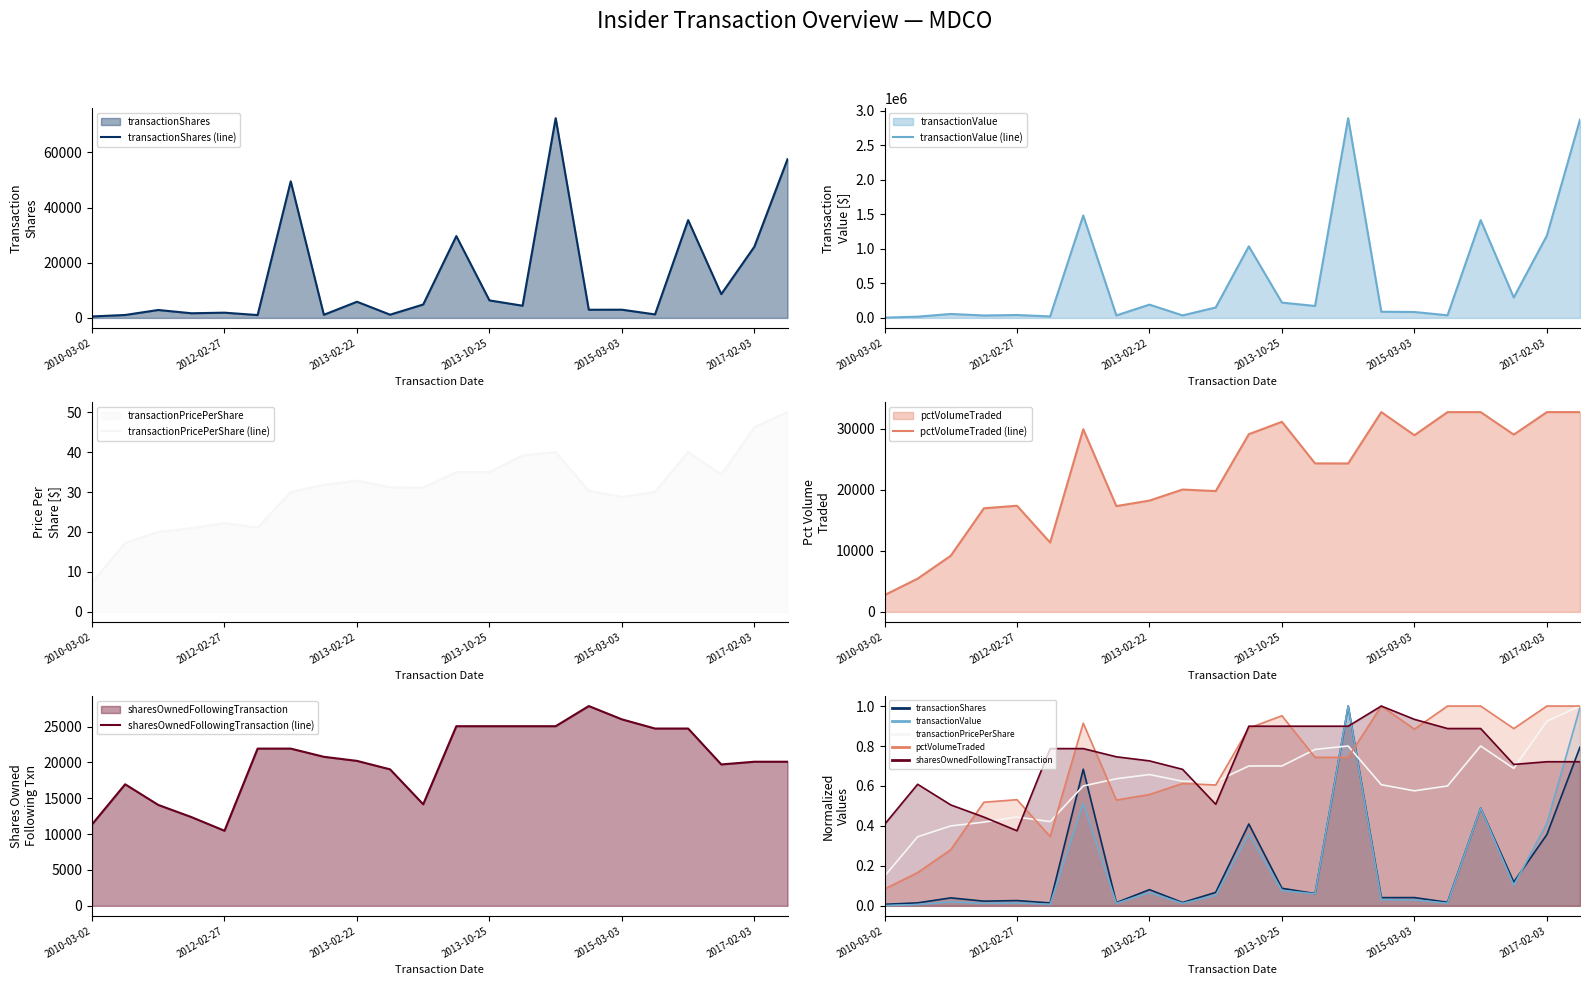

The value of transactionShares at 2012-02-23 is 1694.0. True or false?

True